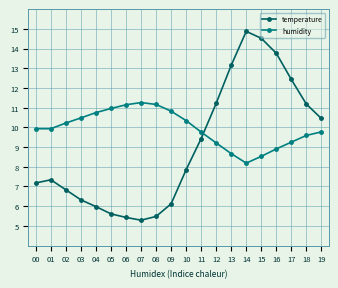

The value of temperature at 16 is 13.8. True or false?

True